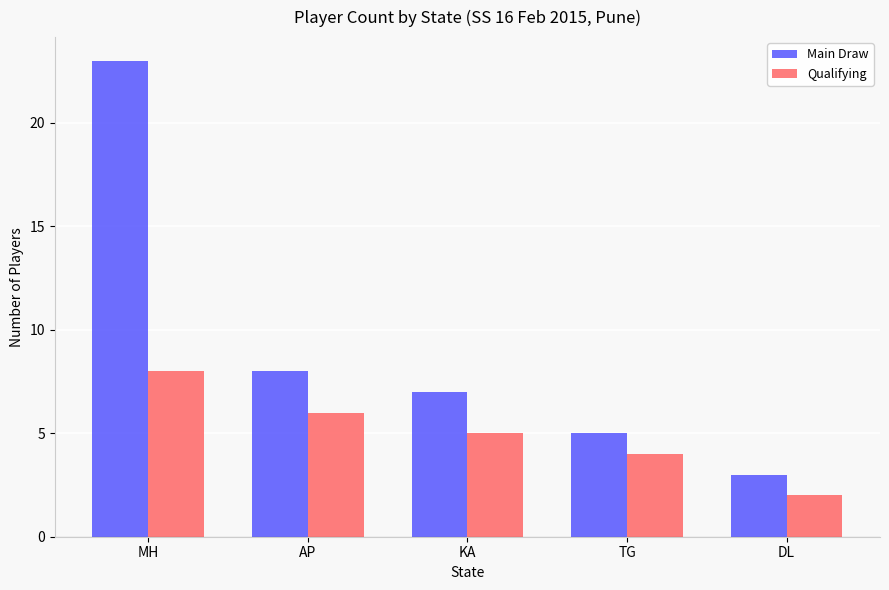

What is the sum of the Main Draw values at KA and DL?

10